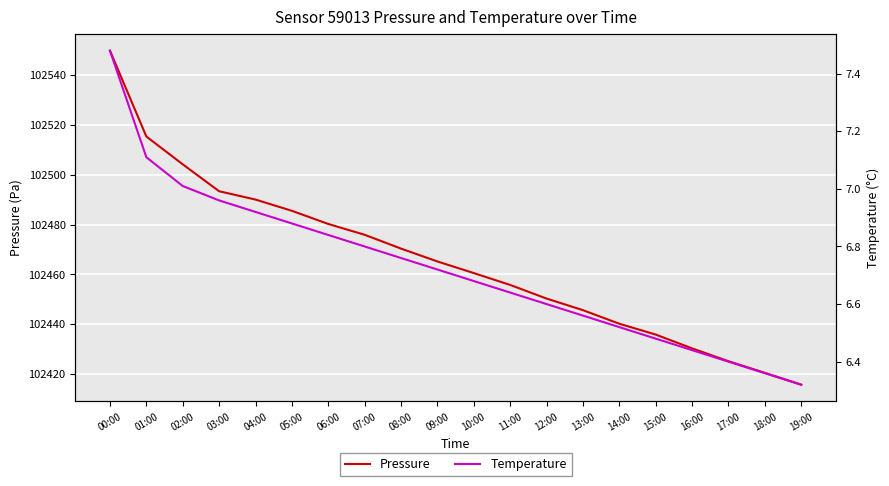

At 03:00, list the series in order from largest to smallest.

Pressure, Temperature